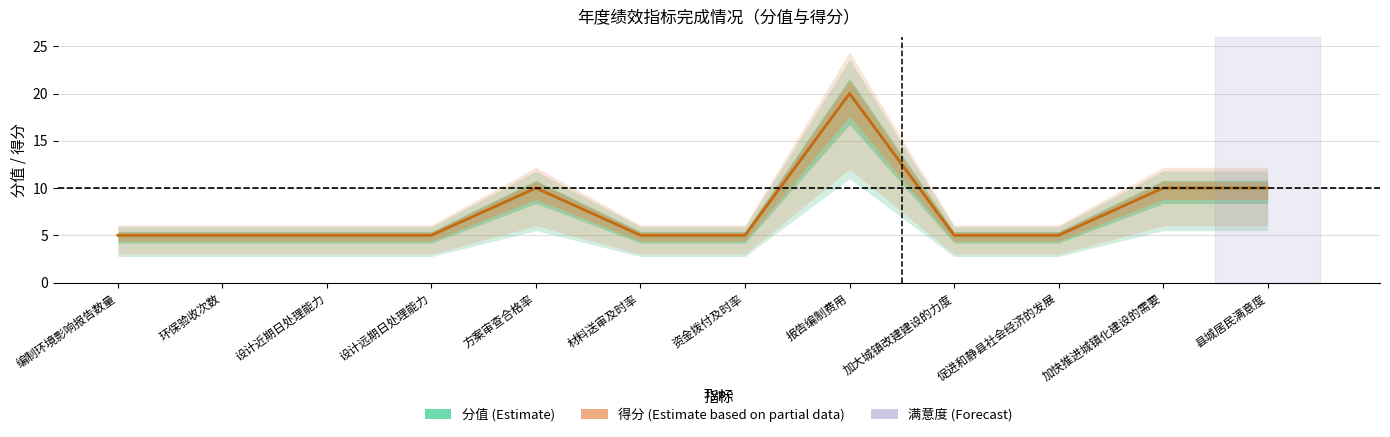

Reading right to left, transcribe all the data shown in this chart.

分值: 县城居民满意度=10	加快推进城镇化建设的需要=10	促进和静县社会经济的发展=5	加大城镇改建建设的力度=5	报告编制费用=20	资金拨付及时率=5	材料送审及时率=5	方案审查合格率=10	设计远期日处理能力=5	设计近期日处理能力=5	环保验收次数=5	编制环境影响报告数量=5
得分: 县城居民满意度=10	加快推进城镇化建设的需要=10	促进和静县社会经济的发展=5	加大城镇改建建设的力度=5	报告编制费用=20	资金拨付及时率=5	材料送审及时率=5	方案审查合格率=10	设计远期日处理能力=5	设计近期日处理能力=5	环保验收次数=5	编制环境影响报告数量=5